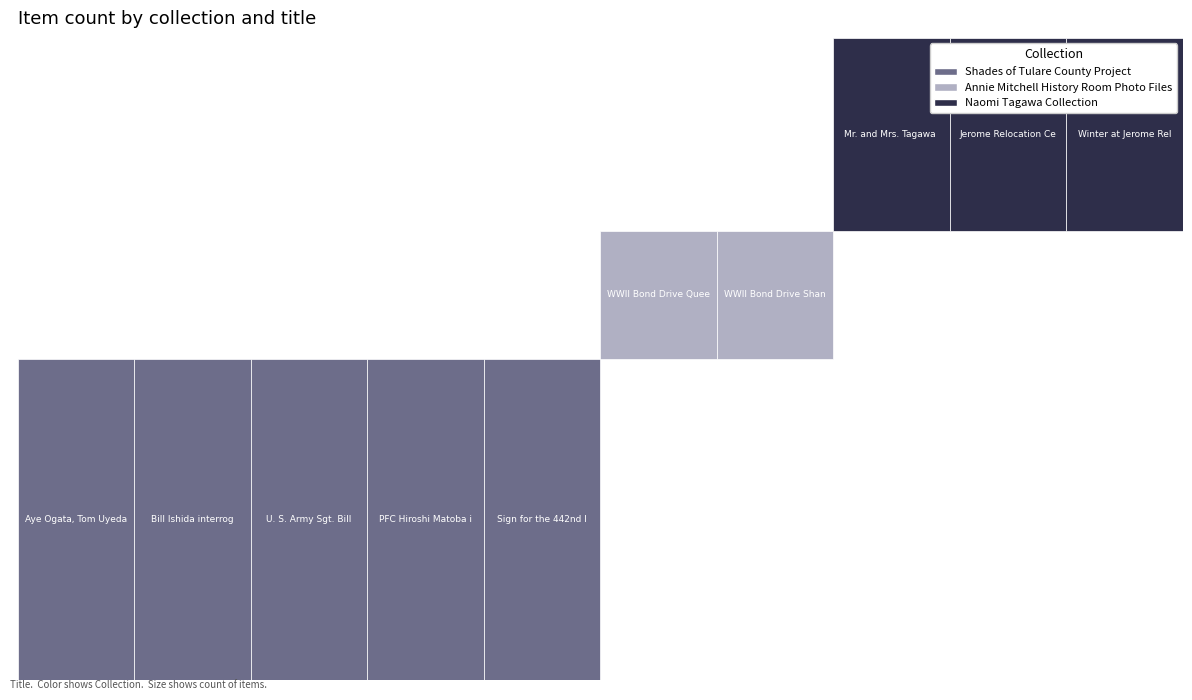

Is it true that Shades of Tulare County Project equals 2 at Sign for the 442nd Infantry?

False